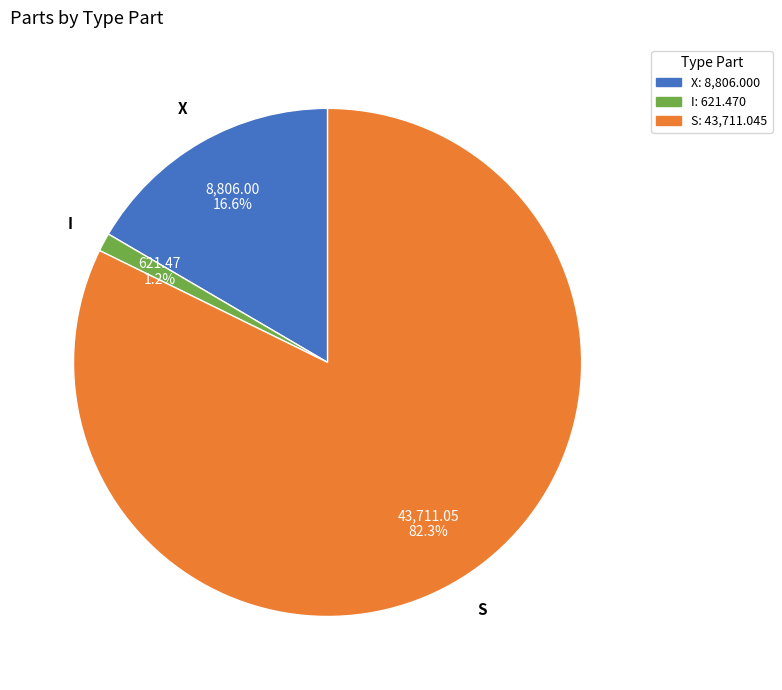

Is it true that I is 1% of the pie?

True